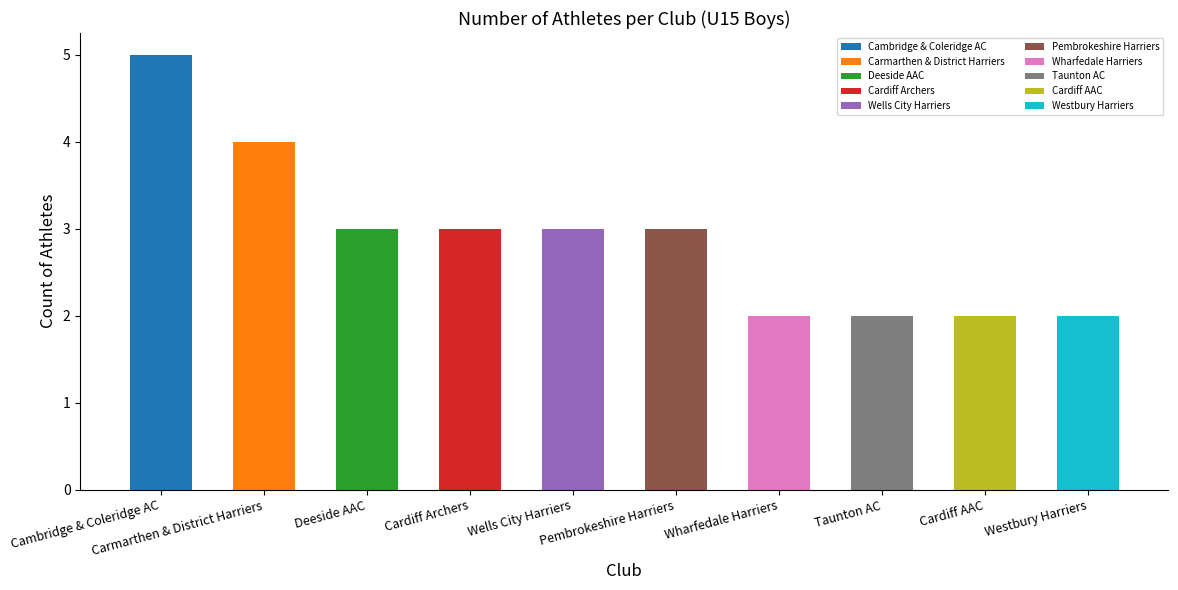

Count the number of data series in this chart.

1